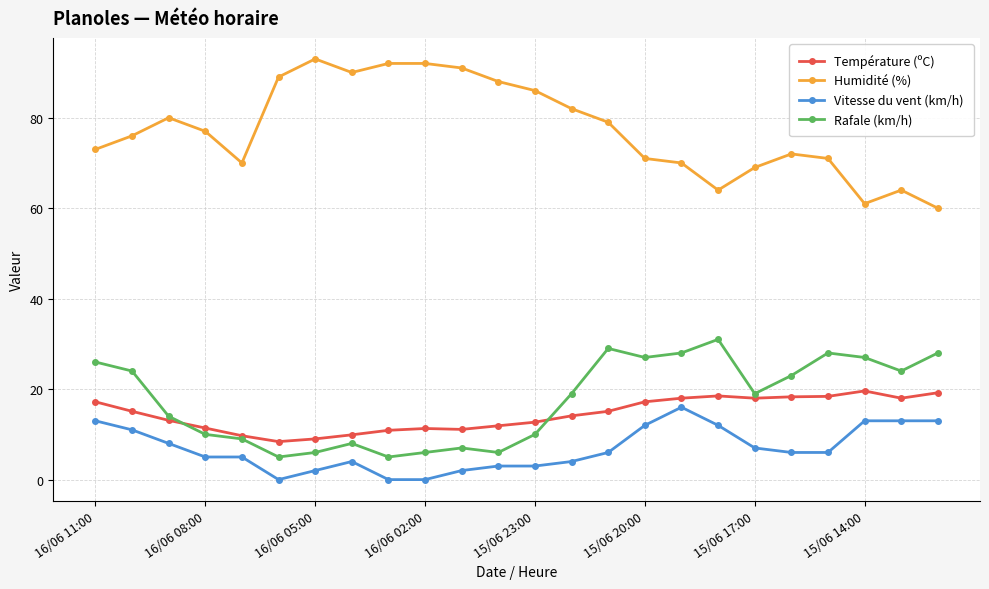

True or false: Vitesse du vent (km/h) has more than 0 interior local peaks.

True